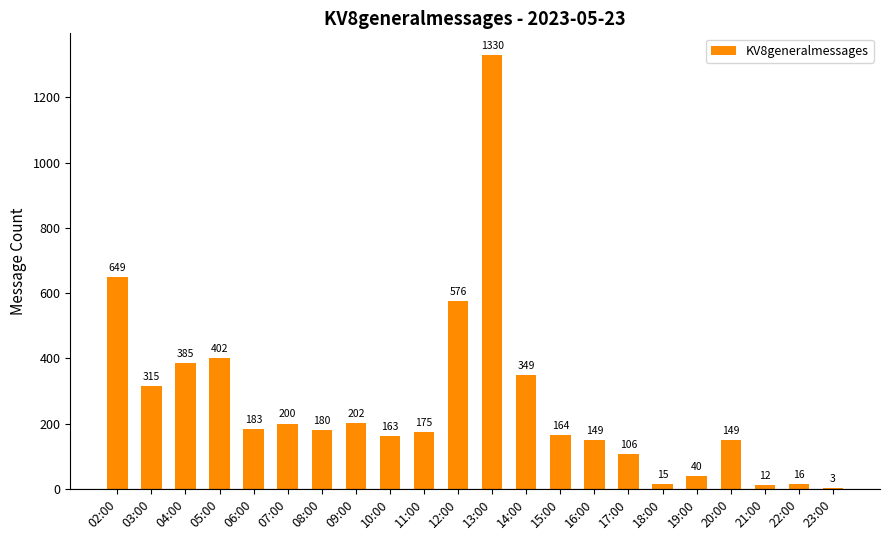

What is the average value?

262